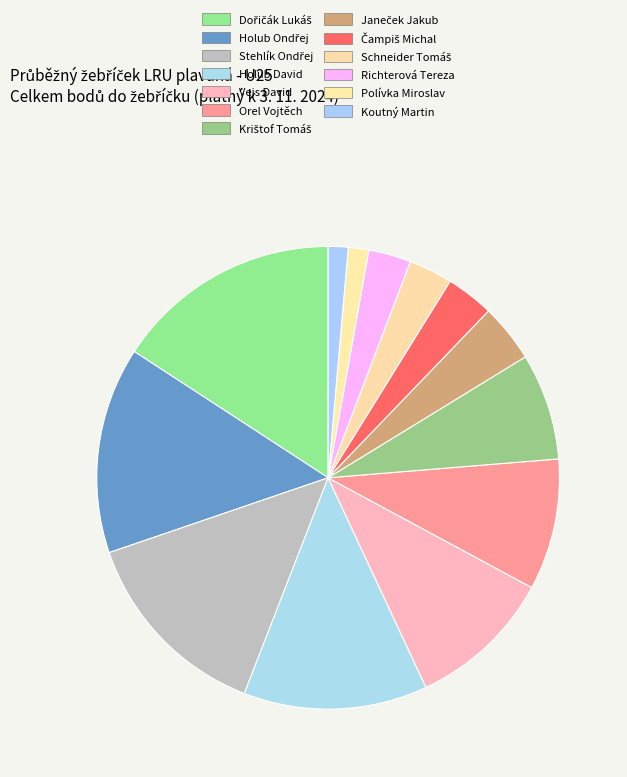

How many slices are in this pie chart?

13